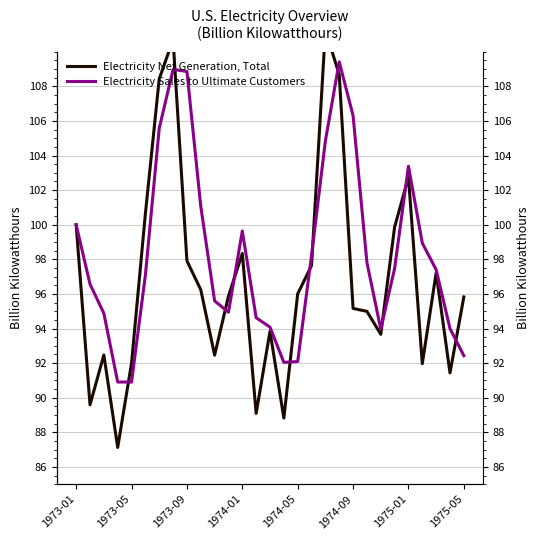

The value of Electricity Net Generation, Total at 11 is 130.8. True or false?

False